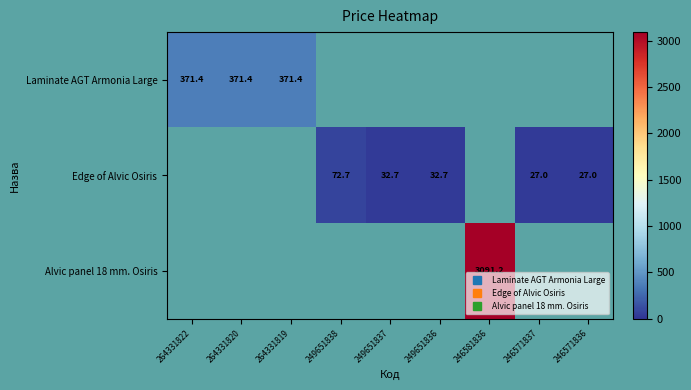

Count the number of data series in this chart.

3